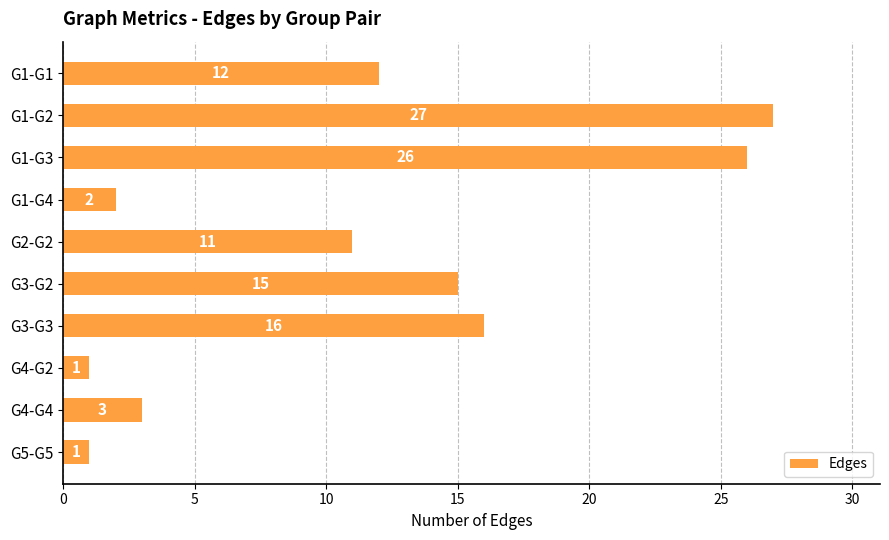

Reading top to bottom, what are all the values shown in this chart?

12	27	26	2	11	15	16	1	3	1